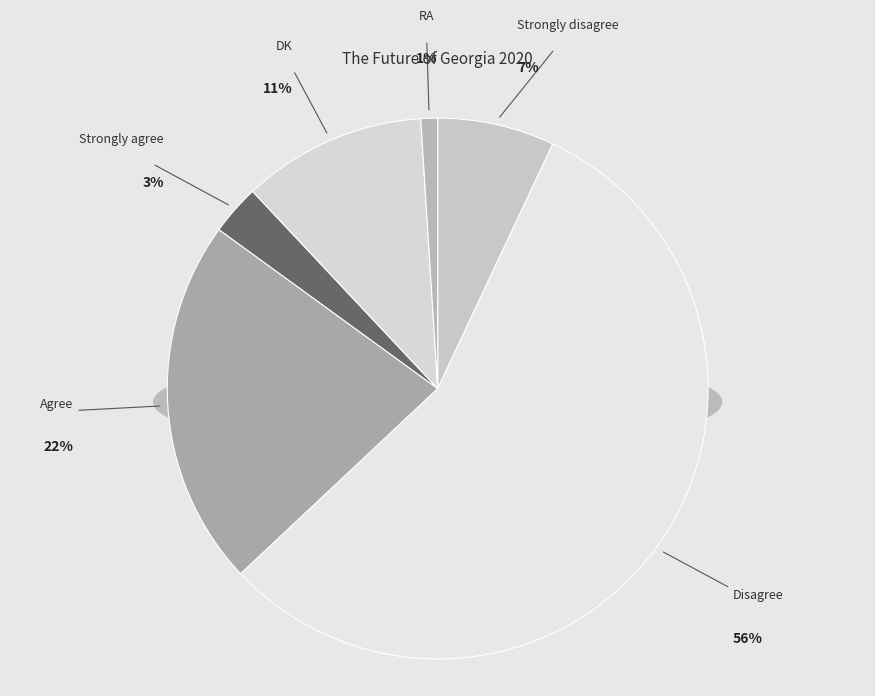

Which has a higher value, RA or Strongly agree?

Strongly agree